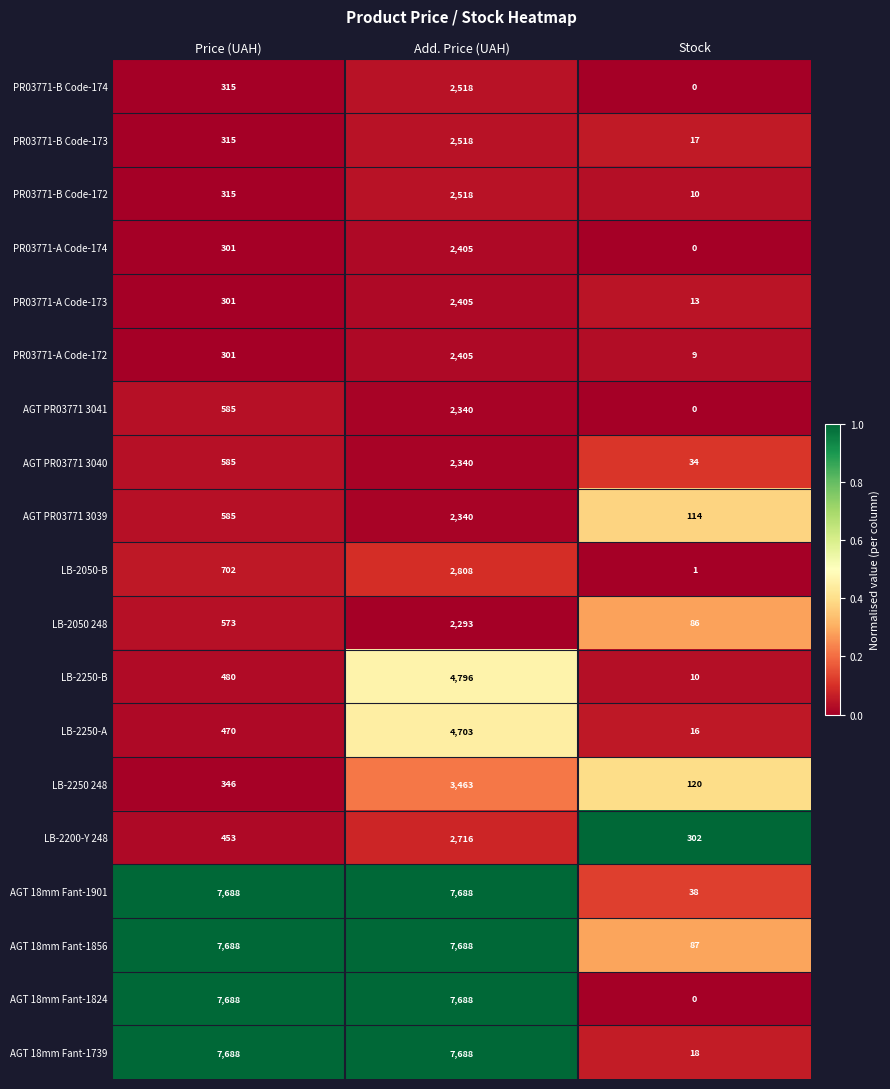

Is it true that AGT 18mm Fant-1901 equals 7688 at Price (UAH)?

True